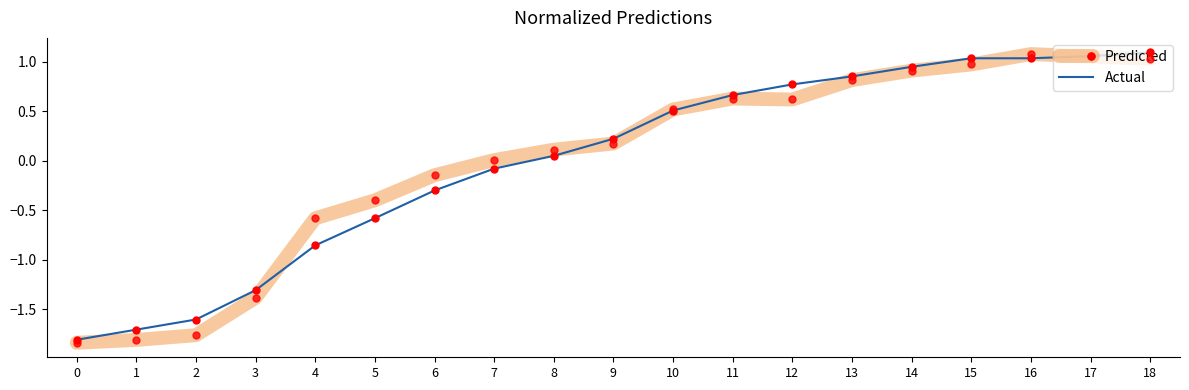

What is the total value across all series at 6?

-0.4